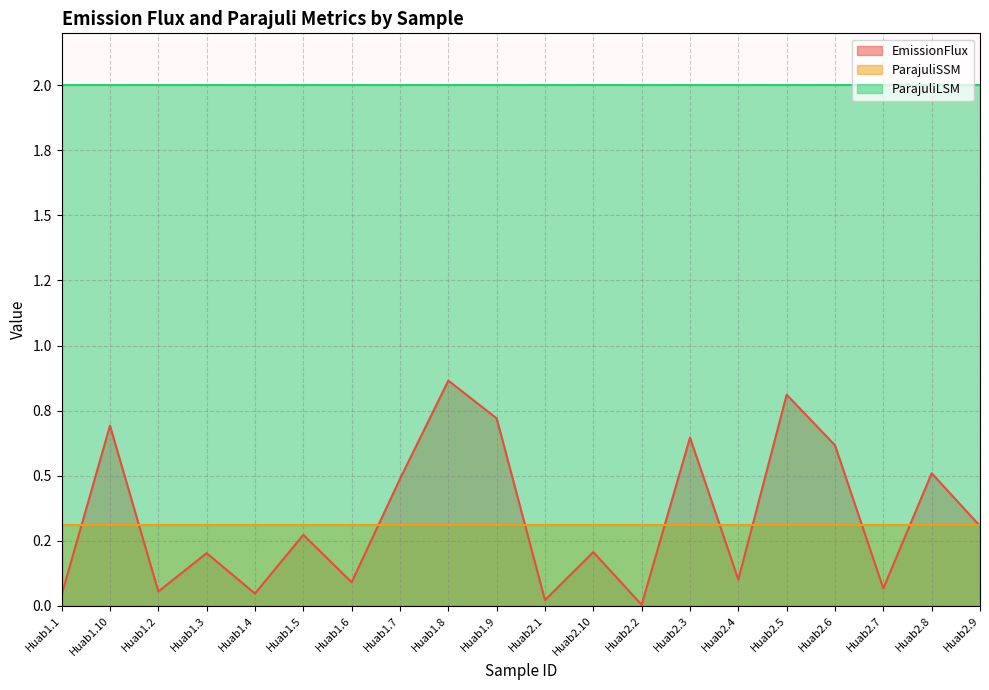

What is the value of the ParajuliLSM point at the 8th from the left?

2.0